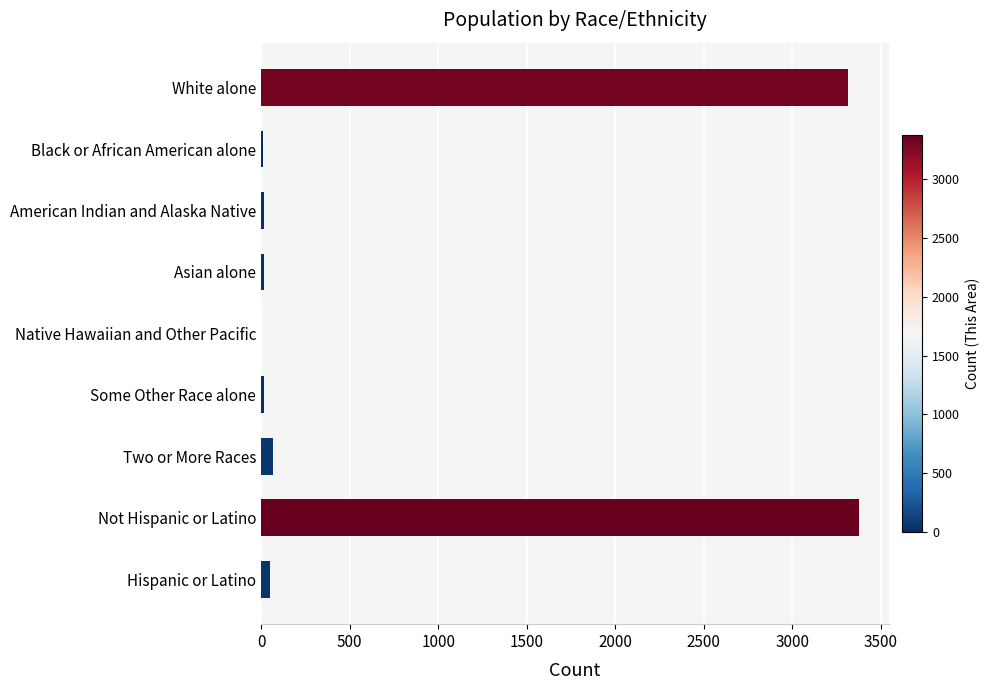

What is the sum of all values?

6858